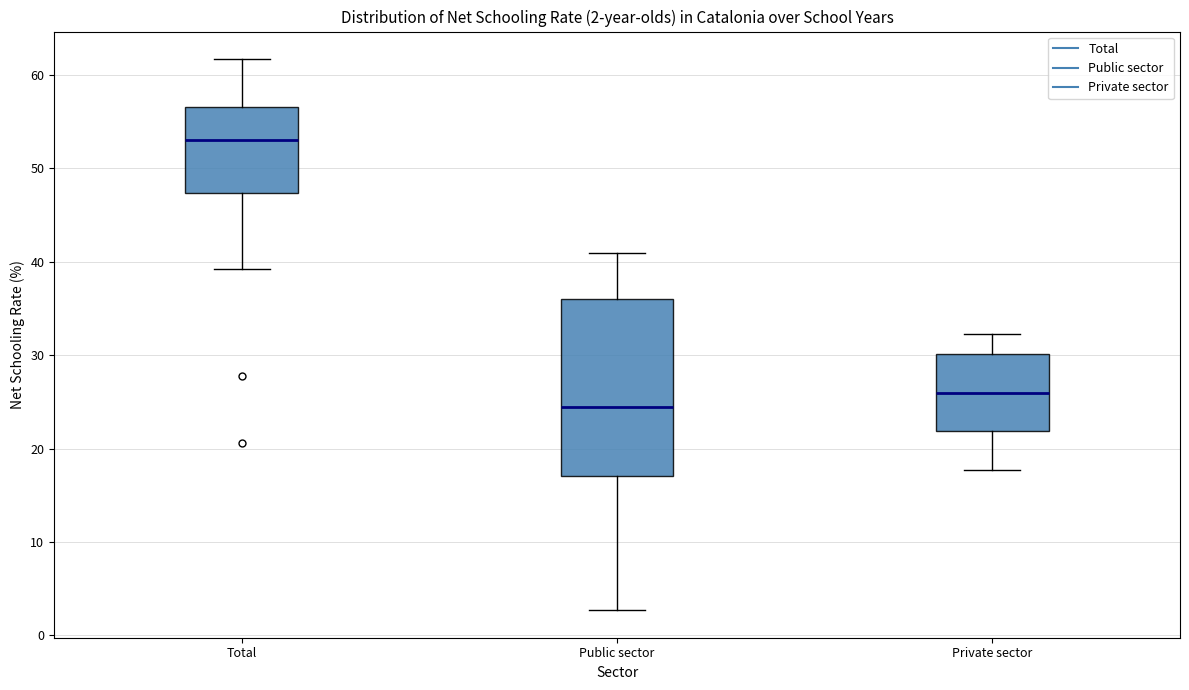

Comparing the boxes themselves (not the whiskers), which one is the tallest?

Public sector